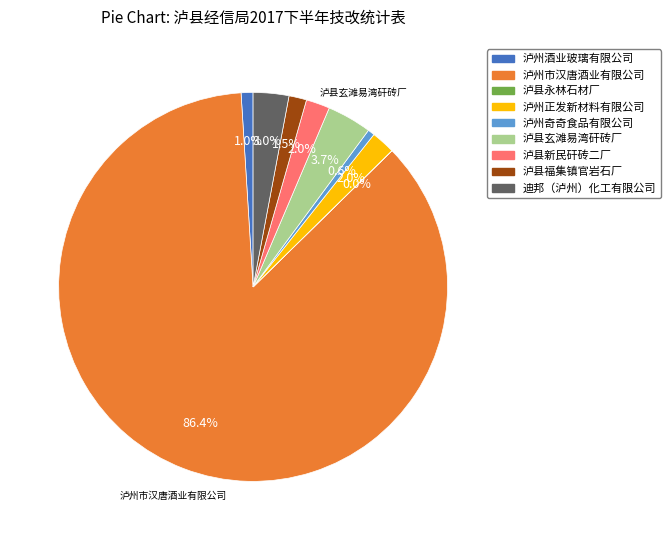

Approximately how many times larger is the value at 泸县新民矸砖二厂 compared to 迪邦（泸州）化工有限公司?

0.7